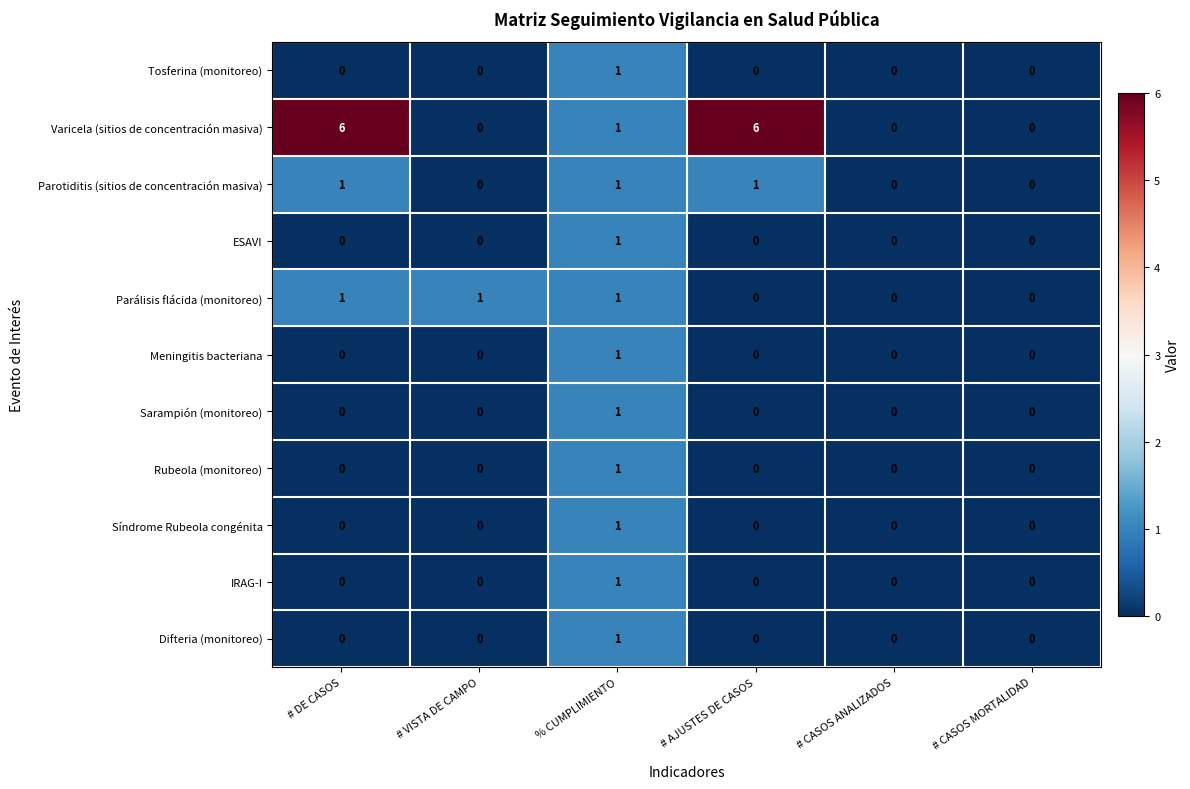

What is the maximum value shown in the chart?

6